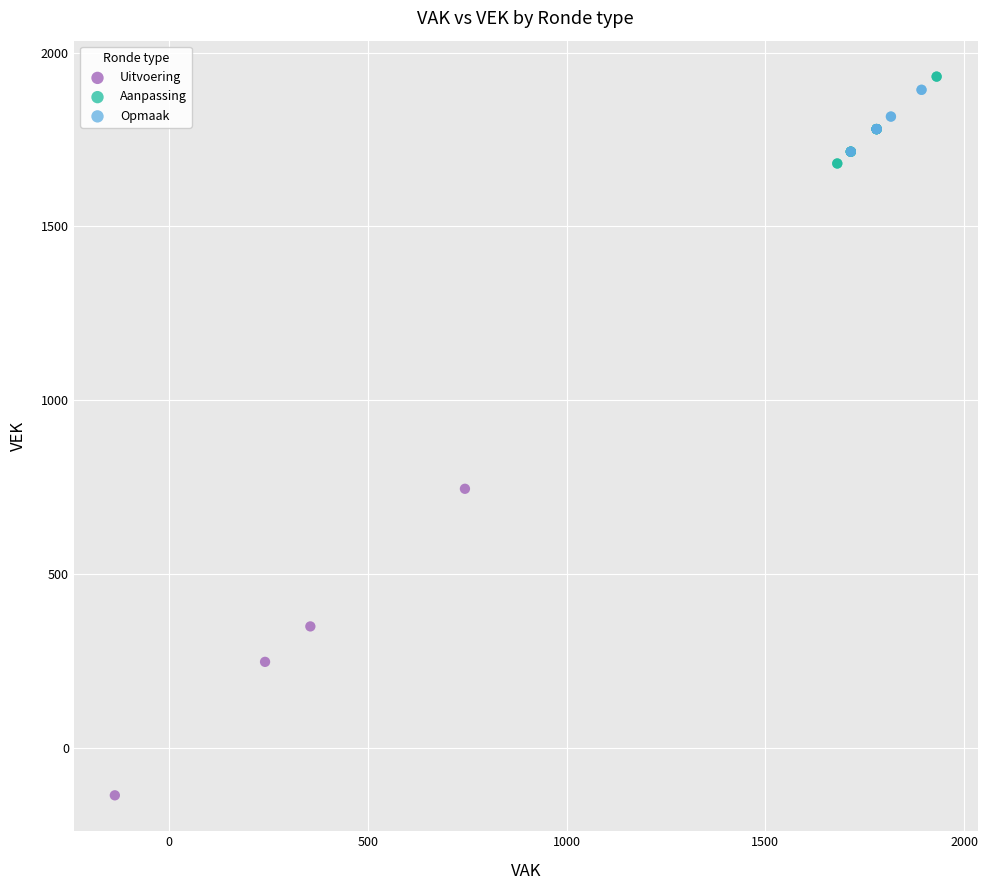

Which series contains the lowest Y value?

Uitvoering